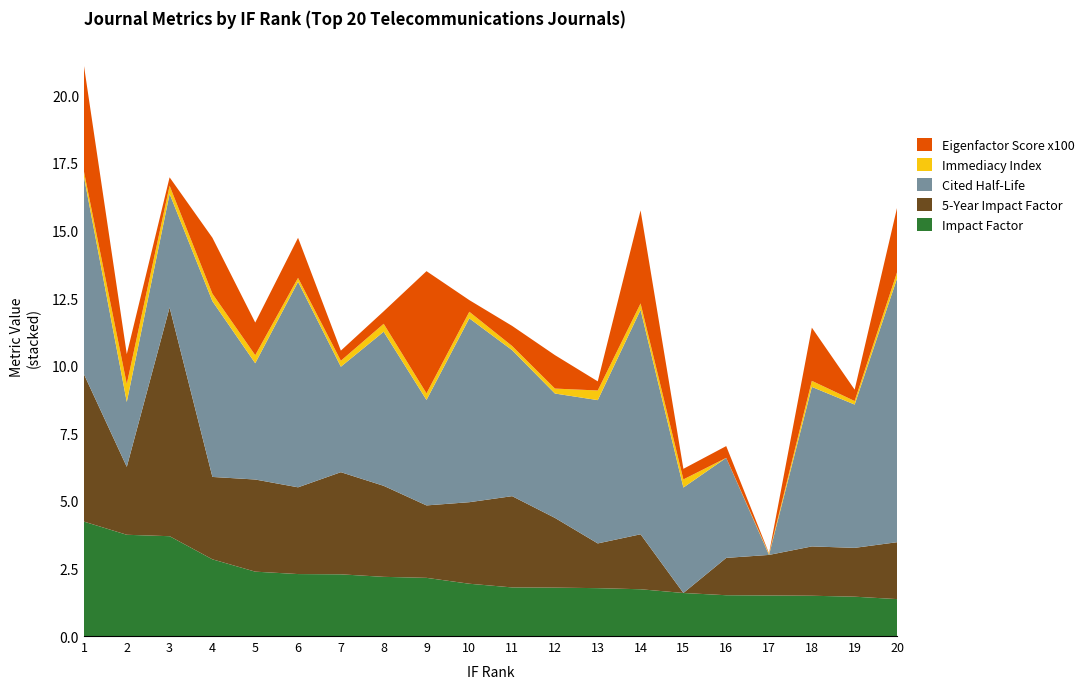

Is it true that Impact Factor equals 2.2 at 9?

True